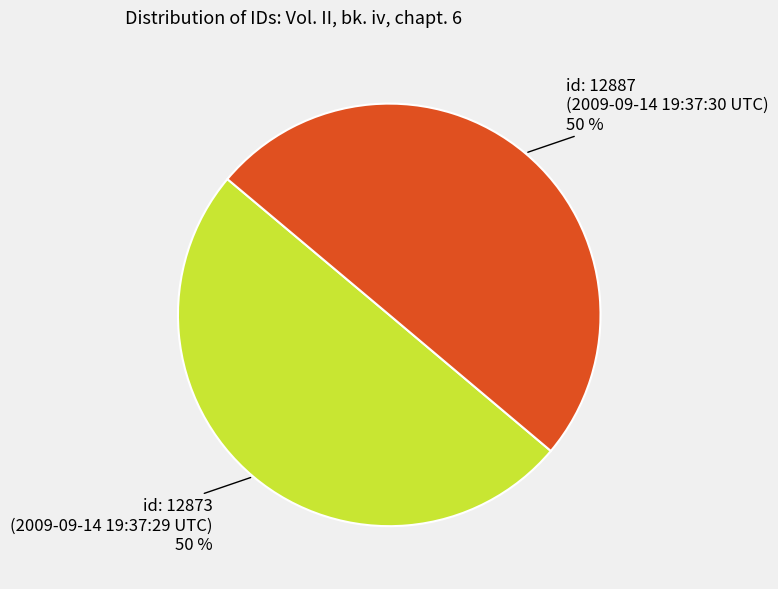

Is it true that id: 12887 (2009-09-14 19:37:30 UTC) is 50% of the pie?

True